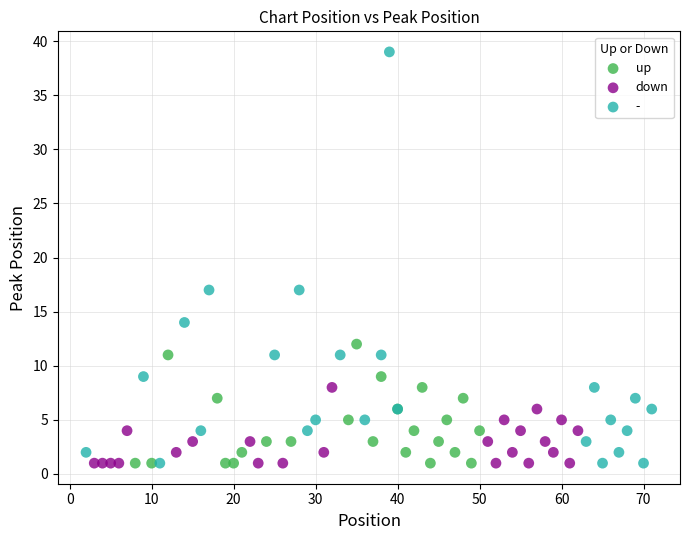

Which series has the widest spread of Y values?

-